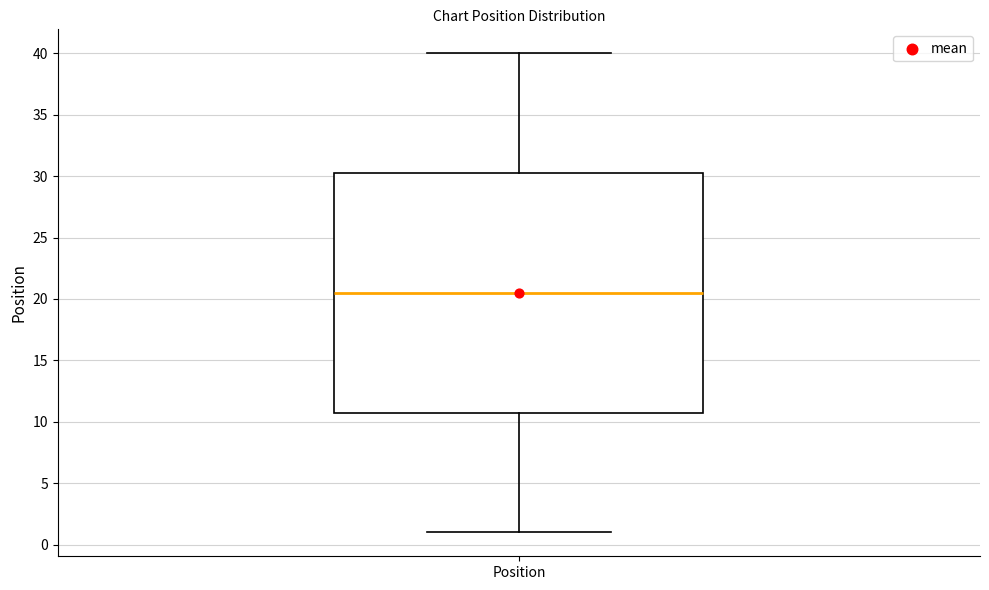

Where does the lower whisker of the box for Position end on the y-axis? The values are not printed on the chart, so give them approximately, as read against the axis.

1.0